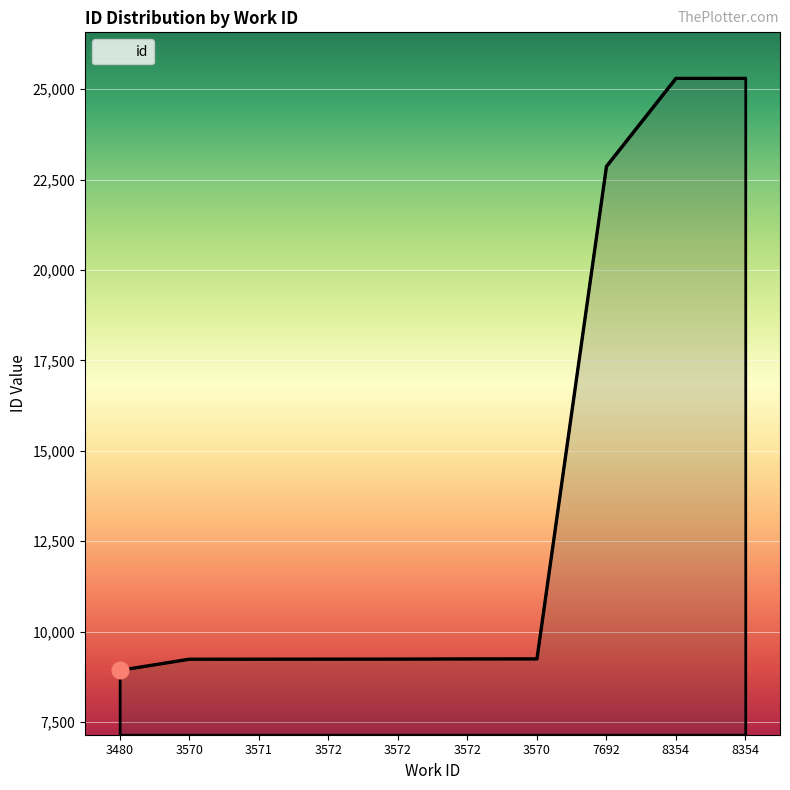

What is the label of the 1st point from the left?

3480